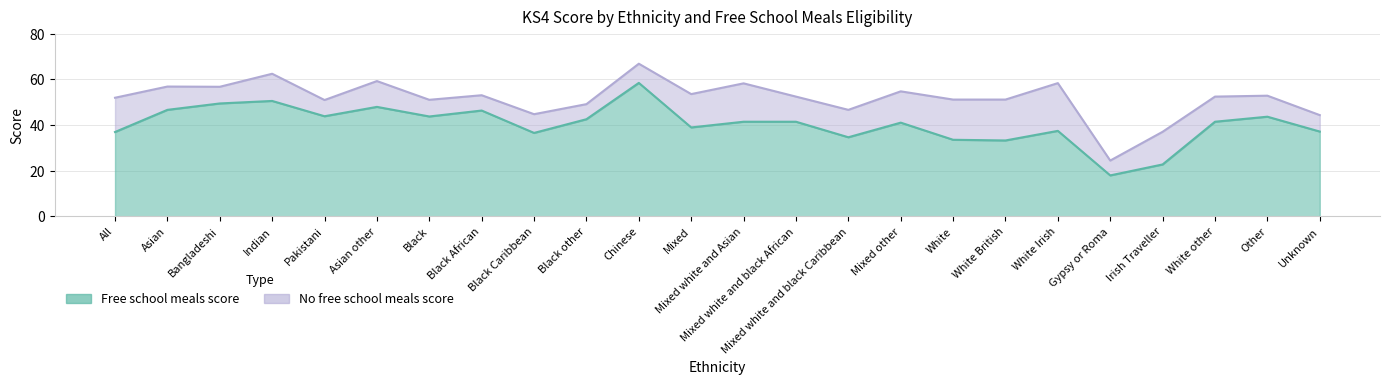

What is the average value of the No free school meals score series?

51.6